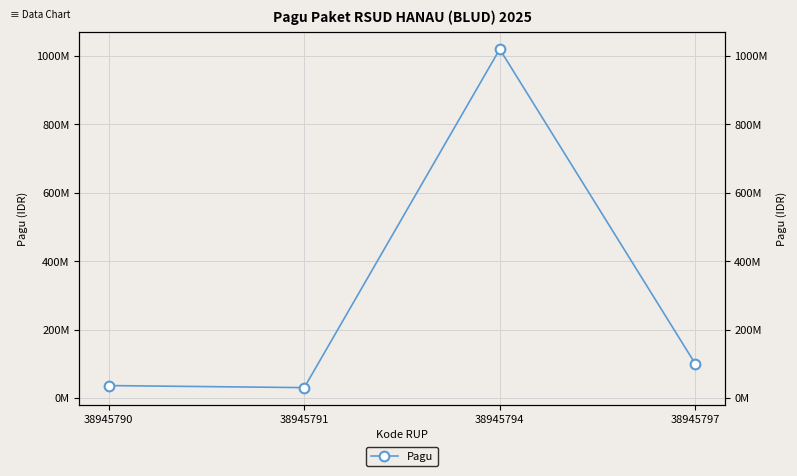

How many lines are shown in the chart?

1